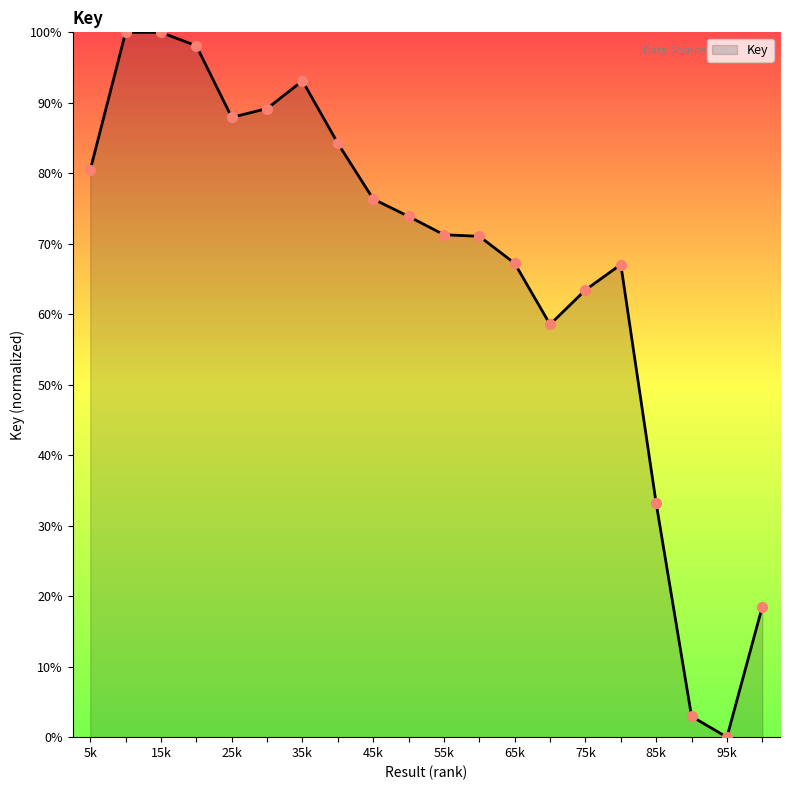

What is the greatest value displayed?

100.0